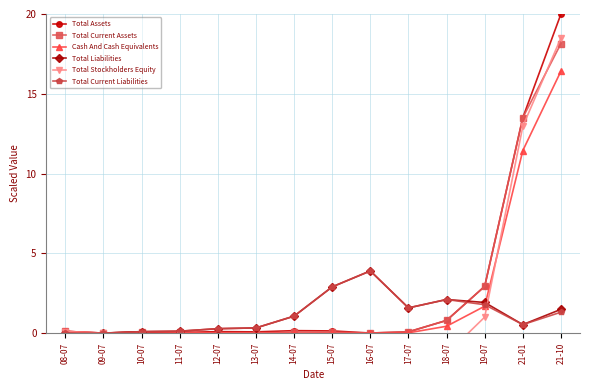

How many interior local peaks does the Total Liabilities series have?

2